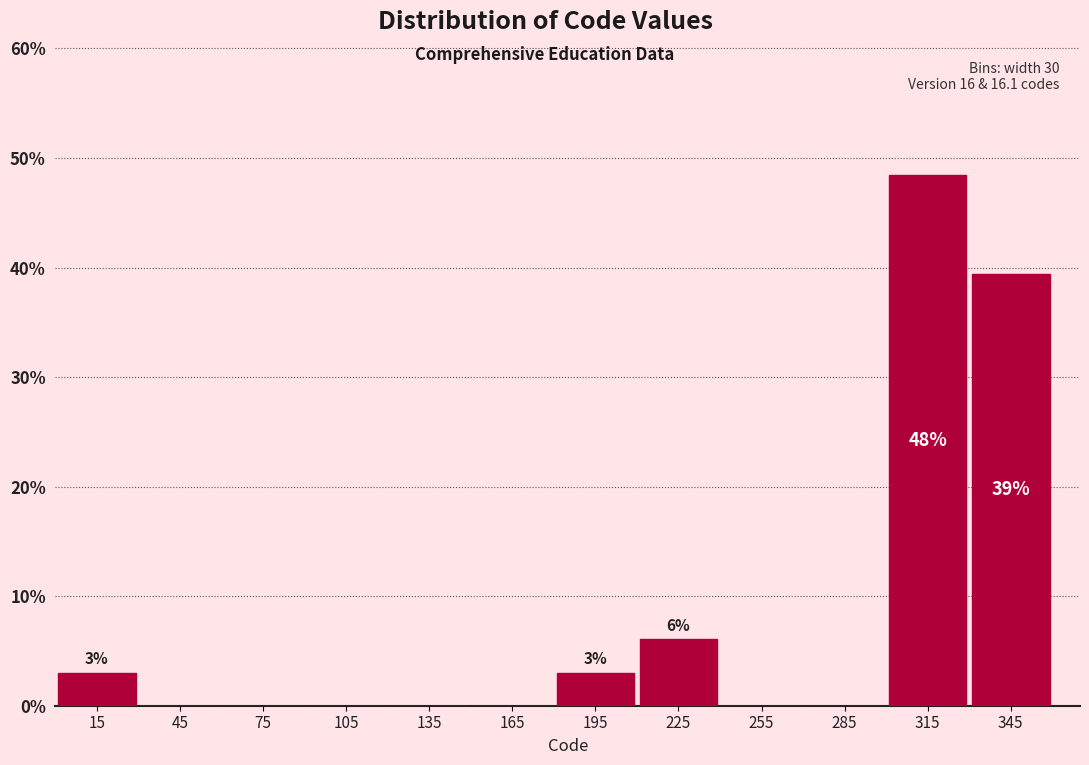

Which range on the x-axis has the tallest bar?

300 to 330